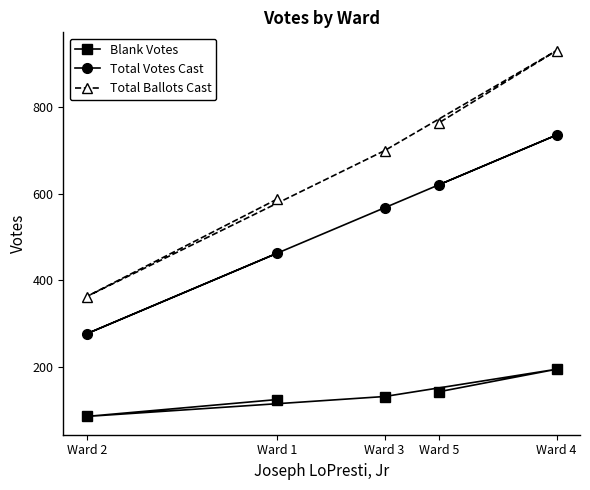

True or false: Blank Votes and Total Votes Cast cross at least once.

False